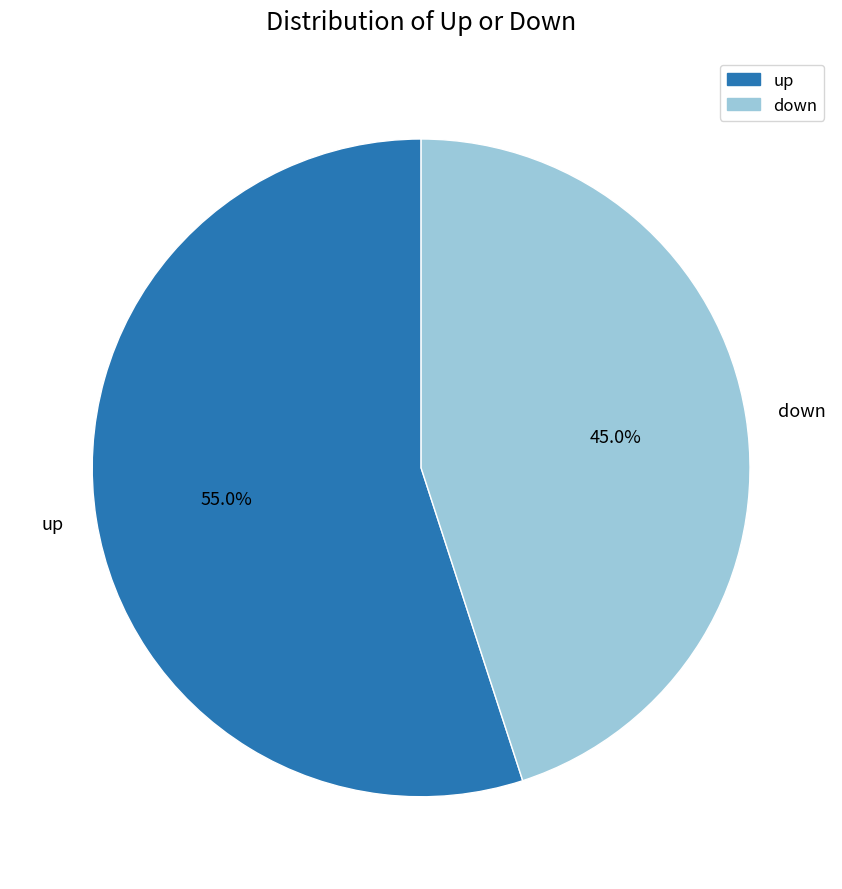

How much of the chart is everything except down?

55.0%